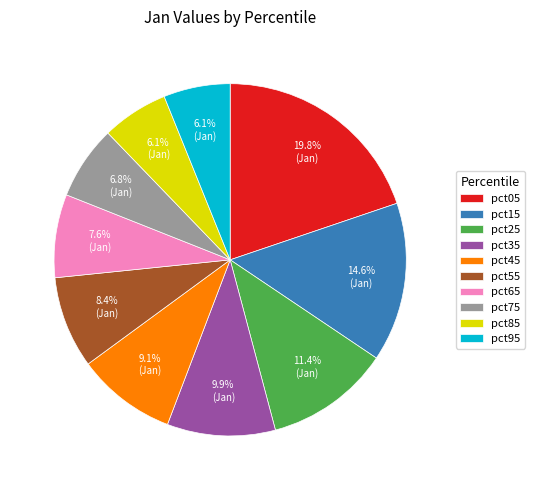

How much of the chart is everything except pct45?

90.9%